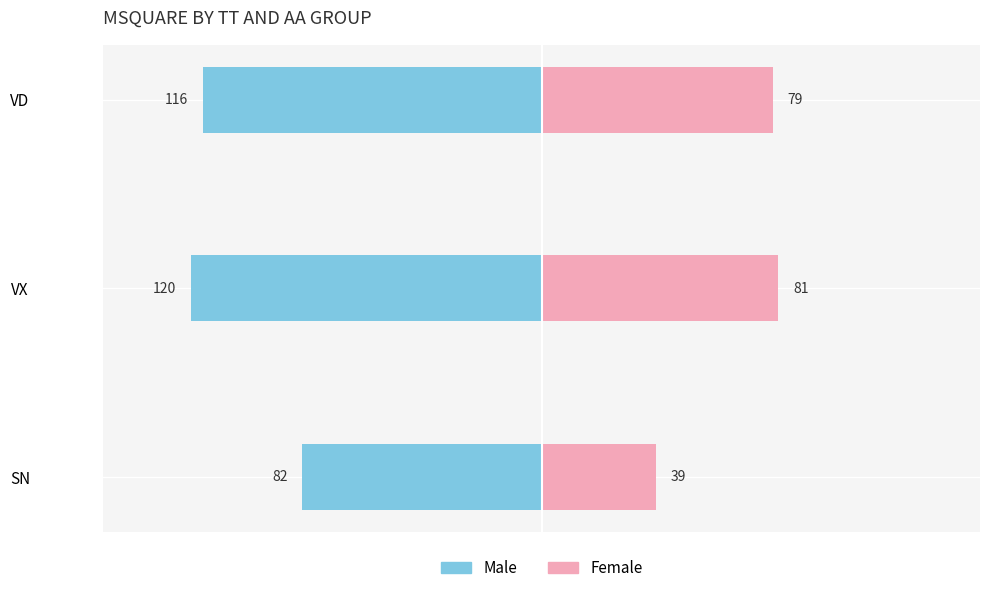

How many Male values are between -120 and -82?

3